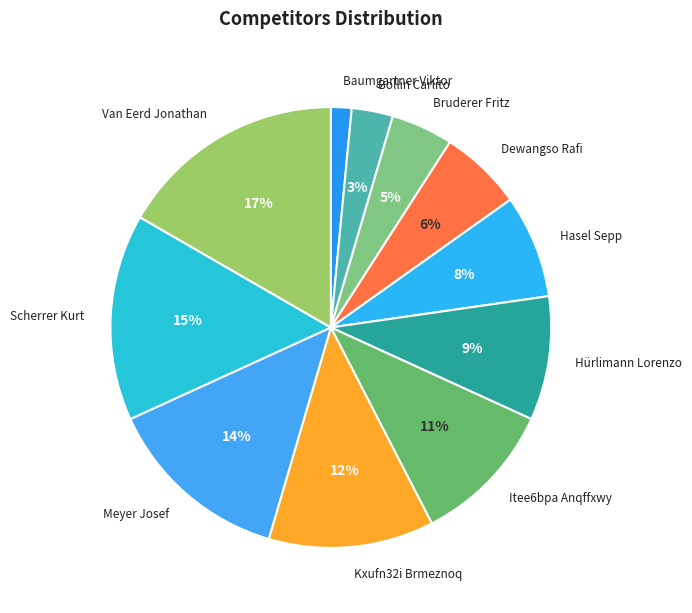

What is the largest slice in the pie chart?

Van Eerd Jonathan